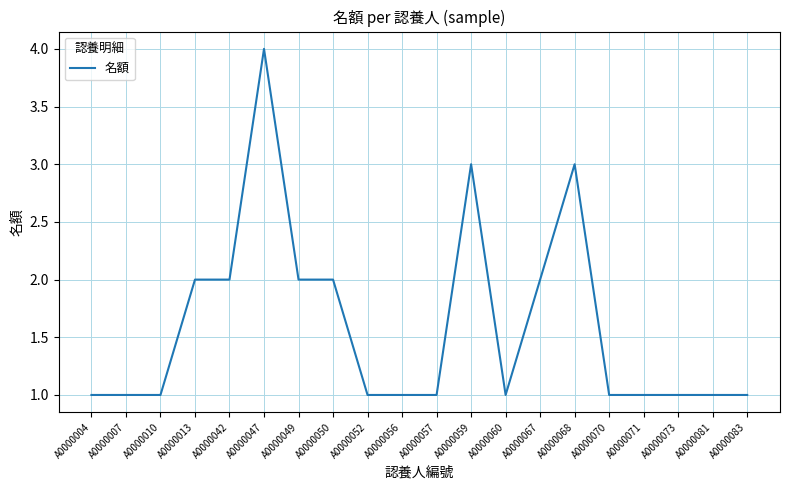

Which category has the highest value across all series?

A0000047